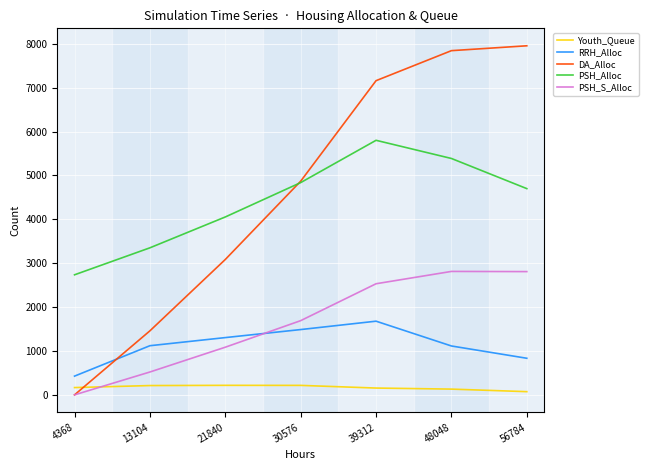

Is the value of PSH_S_Alloc at 56784 greater than the value of PSH_Alloc at 13104?

No